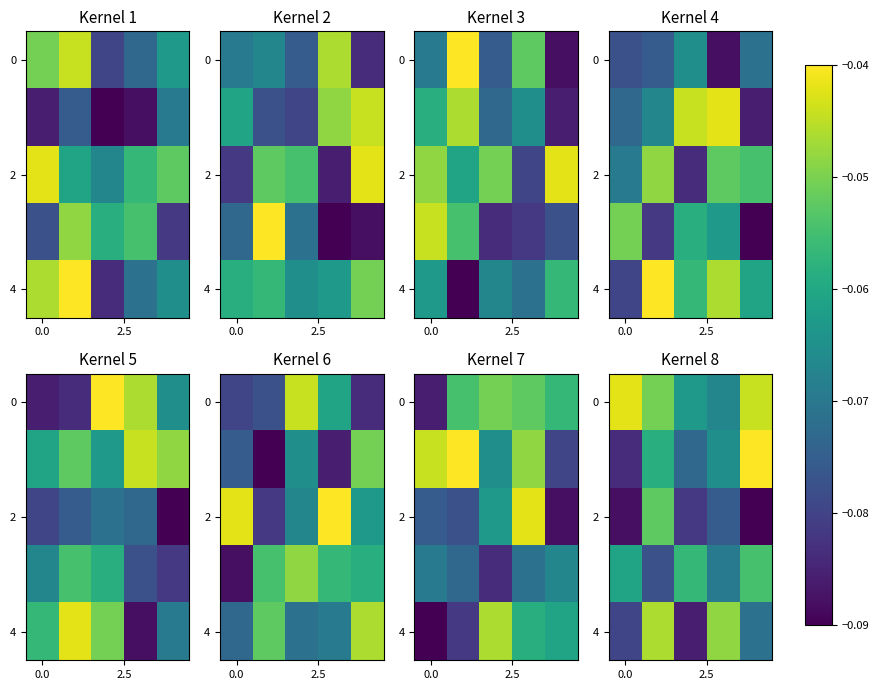

What is the total value across all series at 4?

-0.3